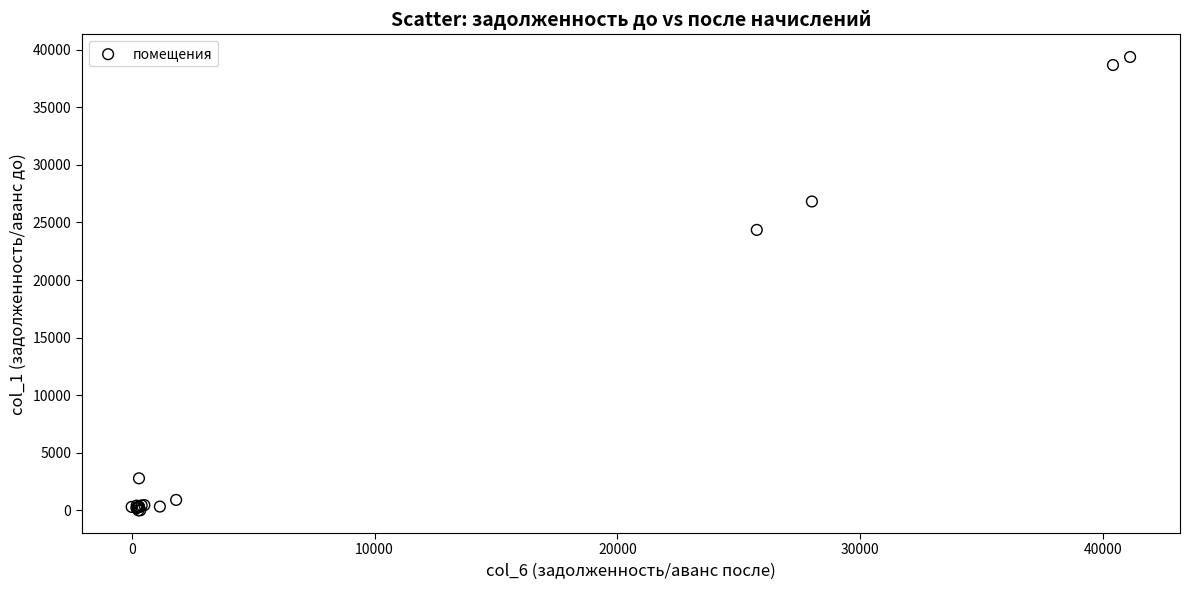

What Y value in the scatter plot is closest to 19681?

24350.9